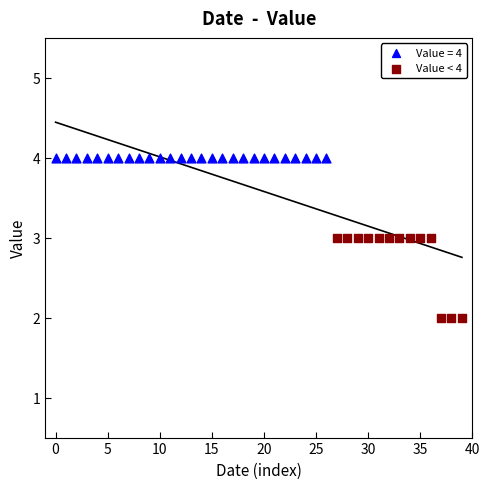

Which series reaches the maximum Y coordinate?

Value = 4